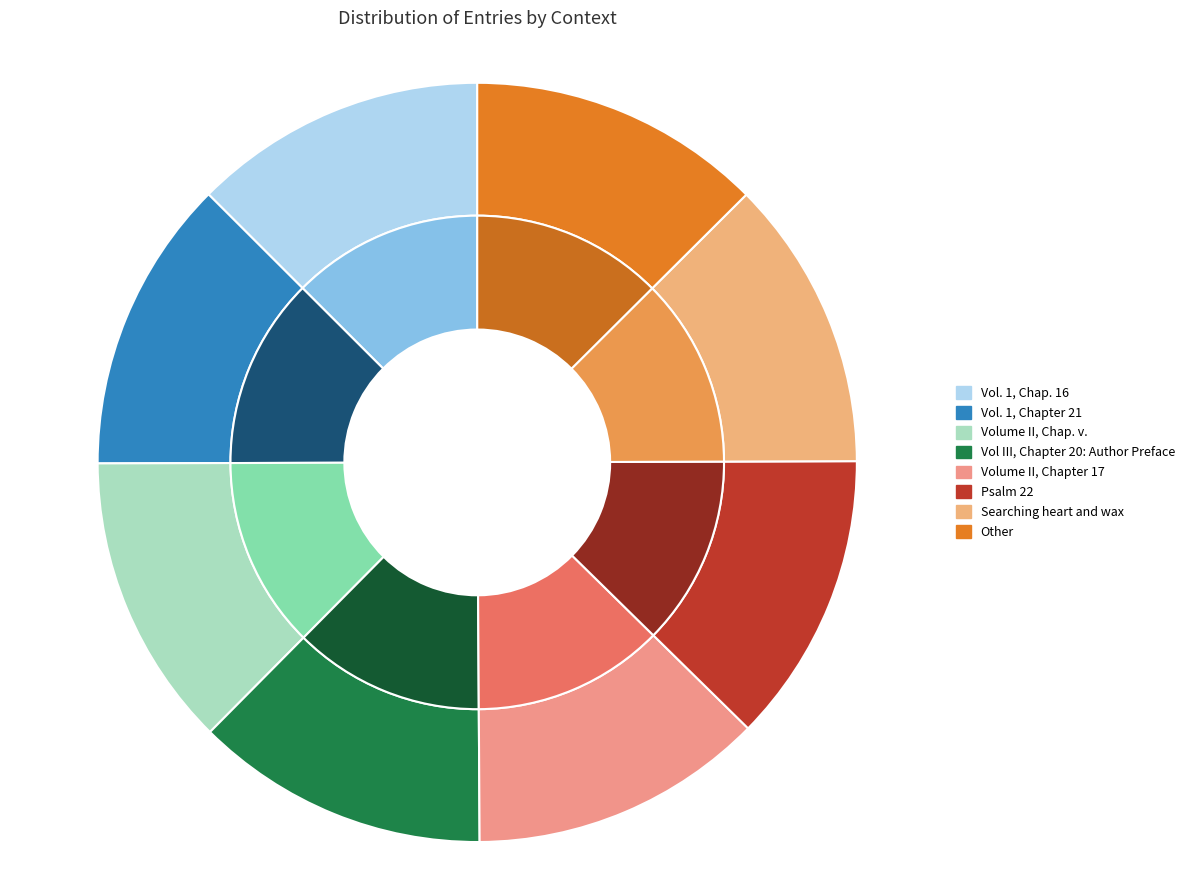

What percentage is the Volume II, Chapter 17 slice, to the nearest percent?

13%